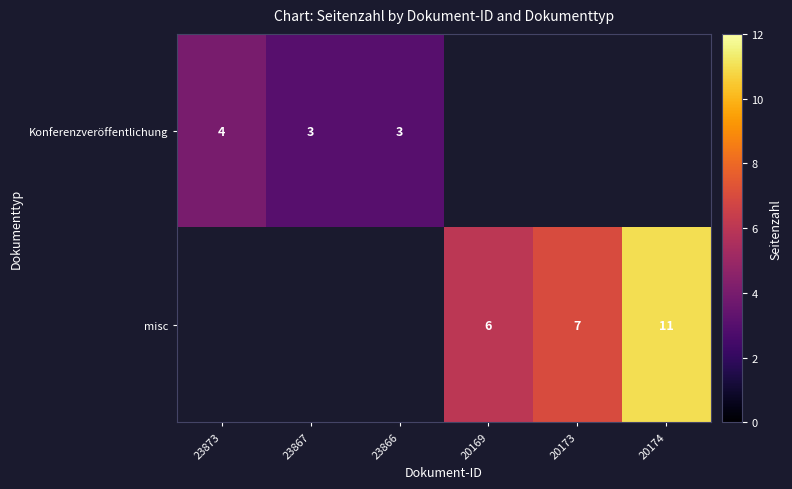

What is the sum of the Konferenzveröffentlichung values at 23867 and 23873?

7